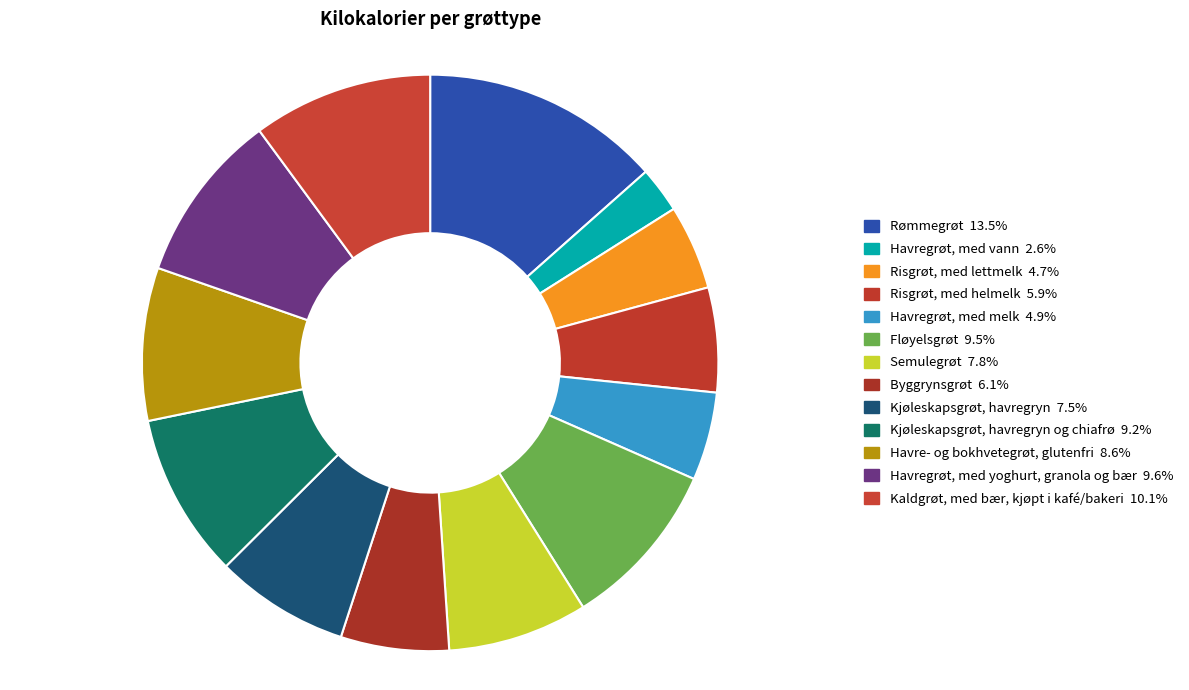

Rank the categories by value from highest to lowest.

Rømmegrøt, Kaldgrøt, med bær, kjøpt i kafé/bakeri, Havregrøt, med yoghurt, granola og bær, Fløyelsgrøt, Kjøleskapsgrøt, havregryn og chiafrø, Havre- og bokhvetegrøt, glutenfri, Semulegrøt, Kjøleskapsgrøt, havregryn, Byggrynsgrøt, Risgrøt, med helmelk, Havregrøt, med melk, Risgrøt, med lettmelk, Havregrøt, med vann